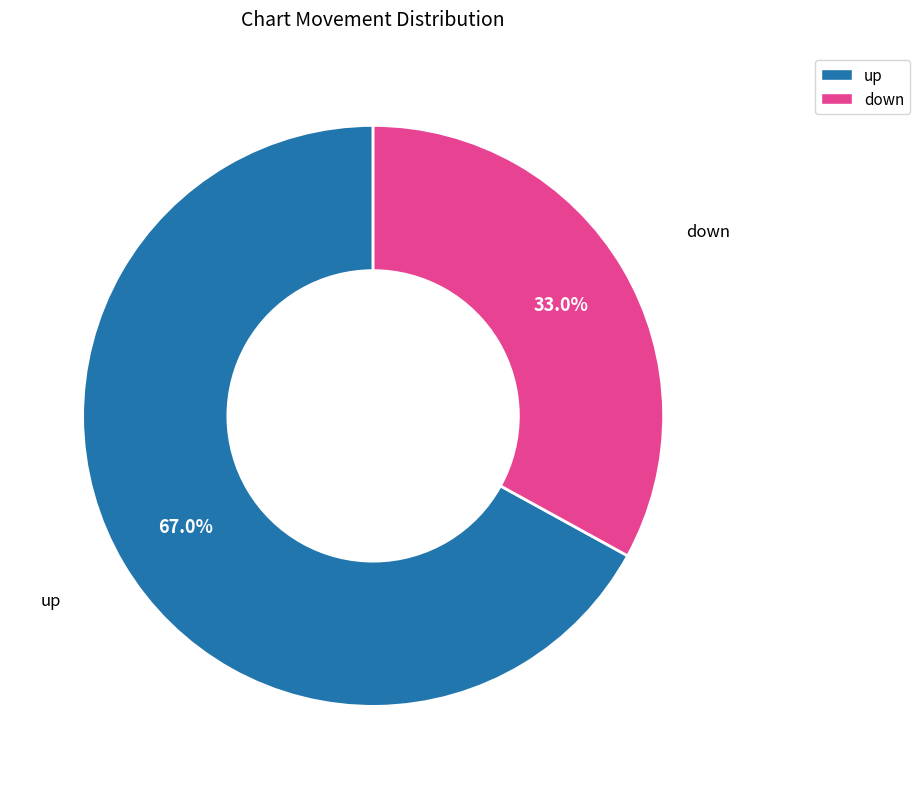

Count the number of slices in the pie.

2